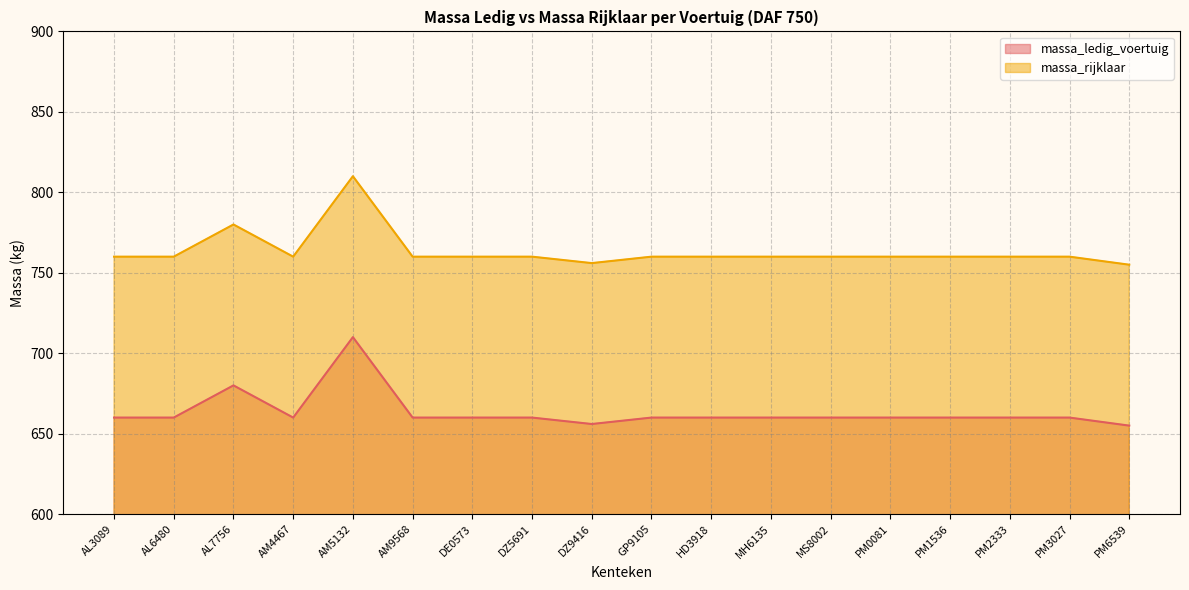

Is it true that massa_rijklaar equals 1048 at MH6135?

False